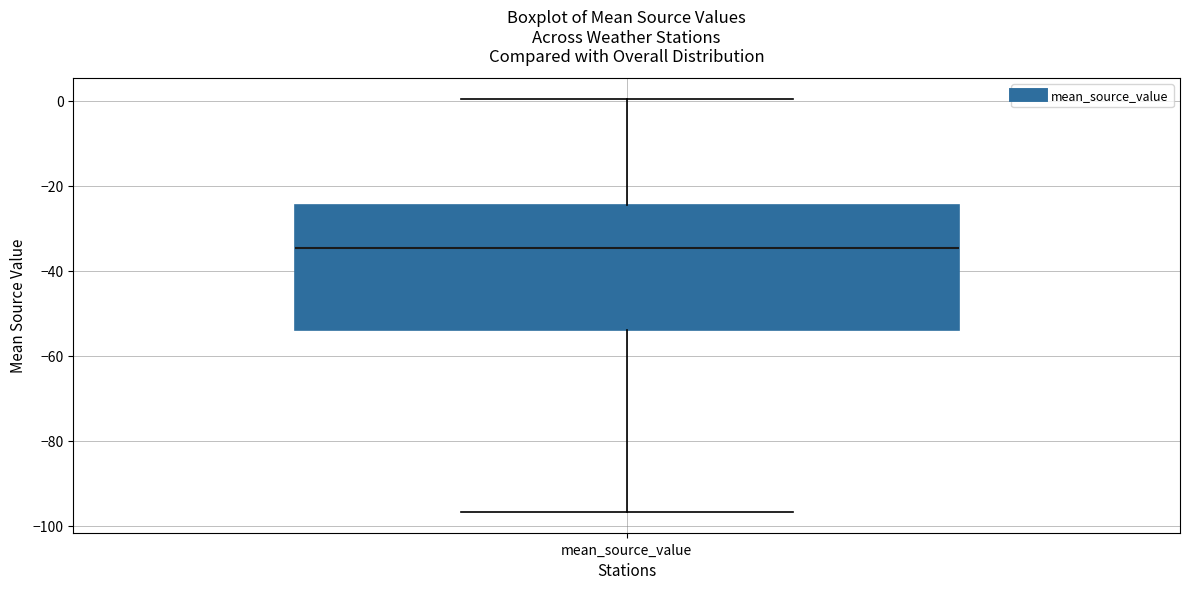

Where does the lower whisker of the box for mean_source_value end on the y-axis? The values are not printed on the chart, so give them approximately, as read against the axis.

-96